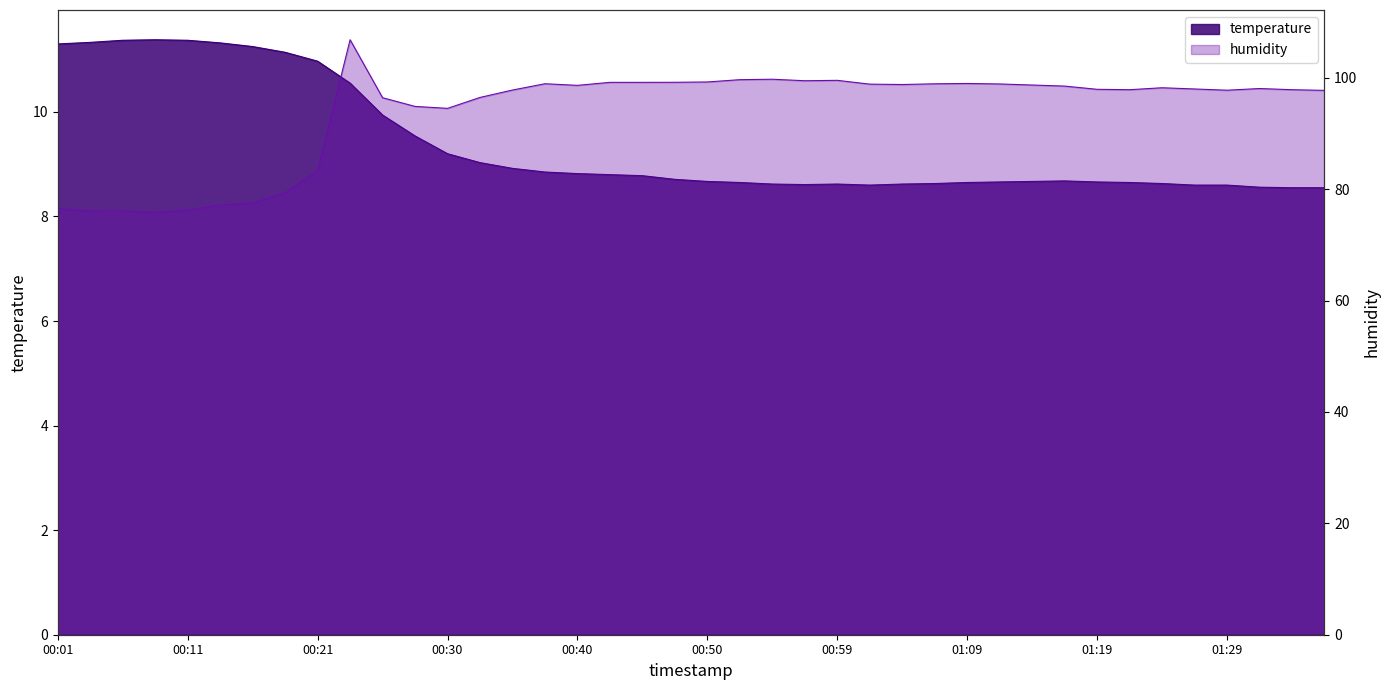

What is the value of the temperature point at the 36th from the left?

8.6